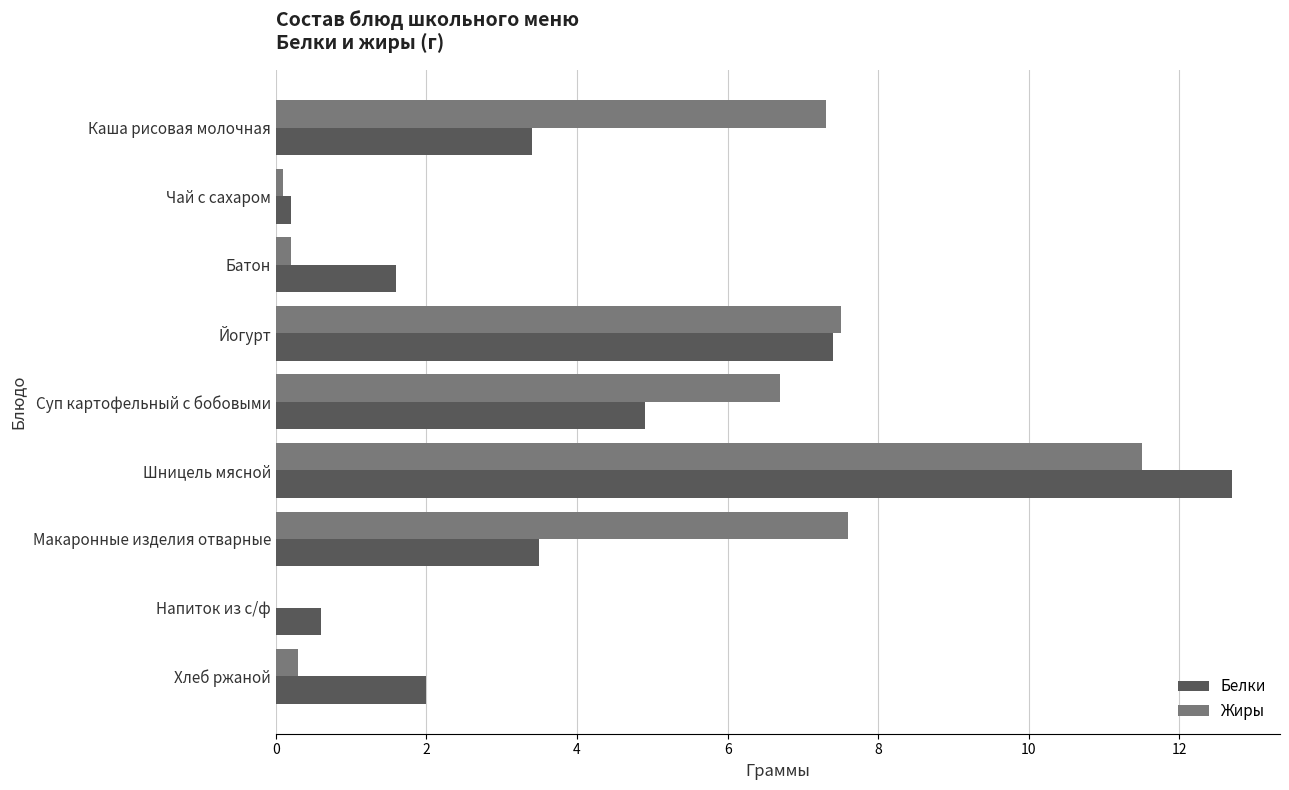

Which category has the highest value across all series?

Шницель мясной